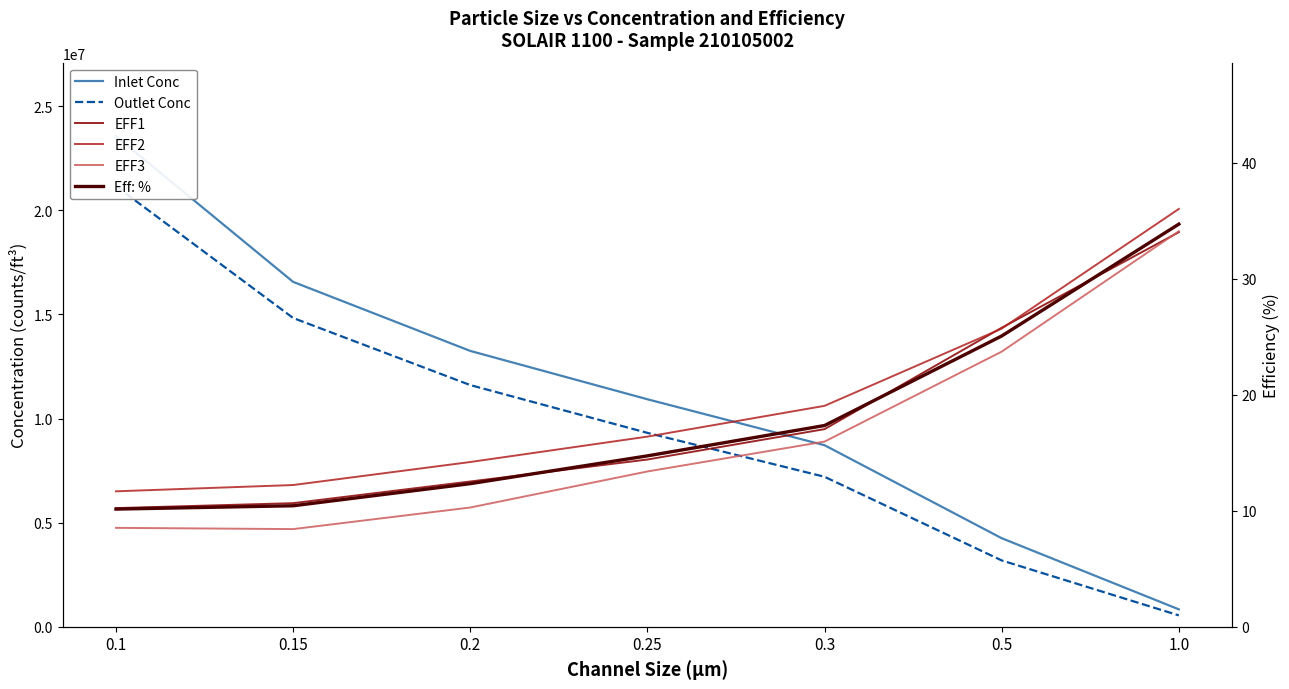

What is the highest value of the EFF2 series?

36.0